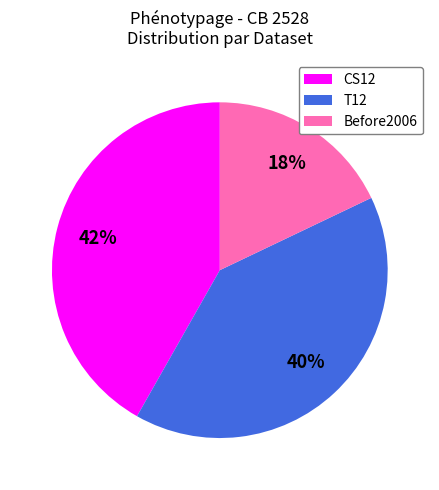

How many segments does this pie chart have?

3